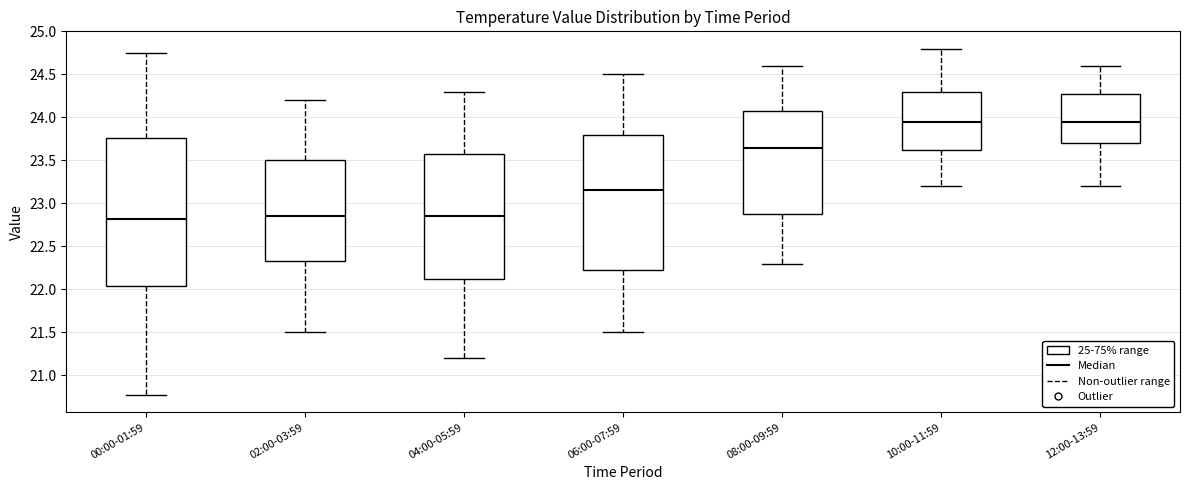

Which box is the tallest, from its lower edge to its upper edge?

00:00-01:59